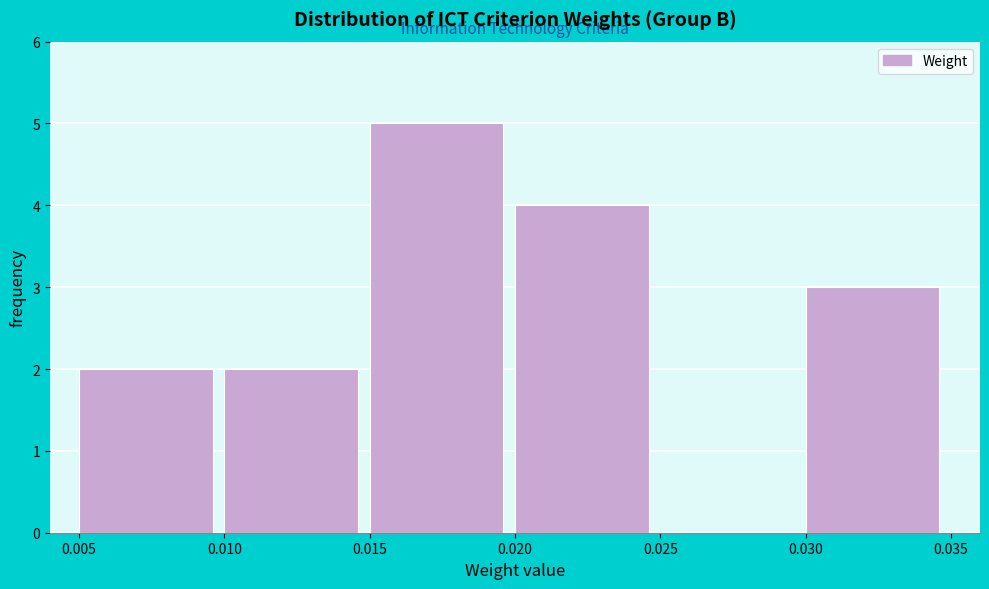

How tall is the bar that spans 0.020 to 0.025 on the x-axis? The values are not printed on the chart, so give them approximately, as read against the axis.

4